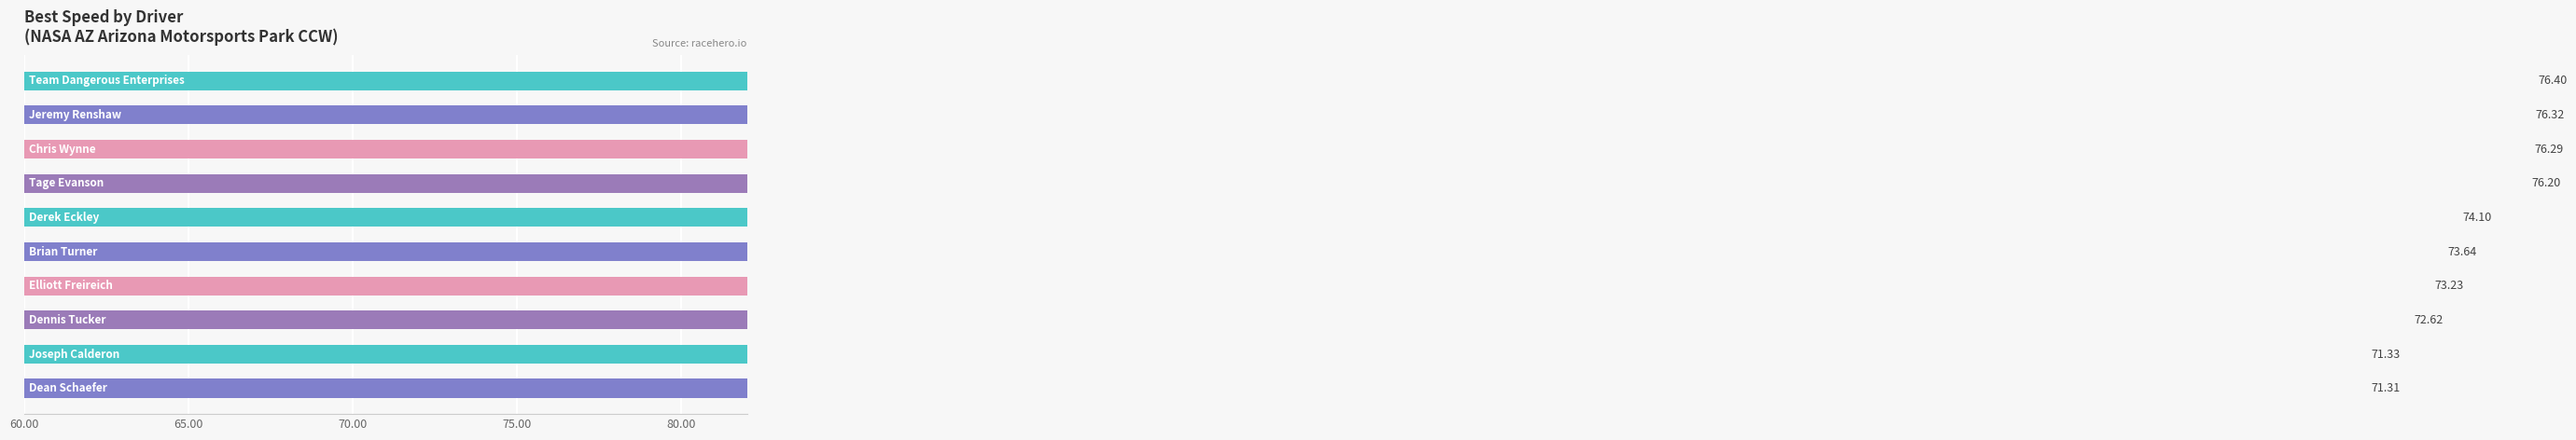

Between 70.00 and 9, which is larger?

70.00